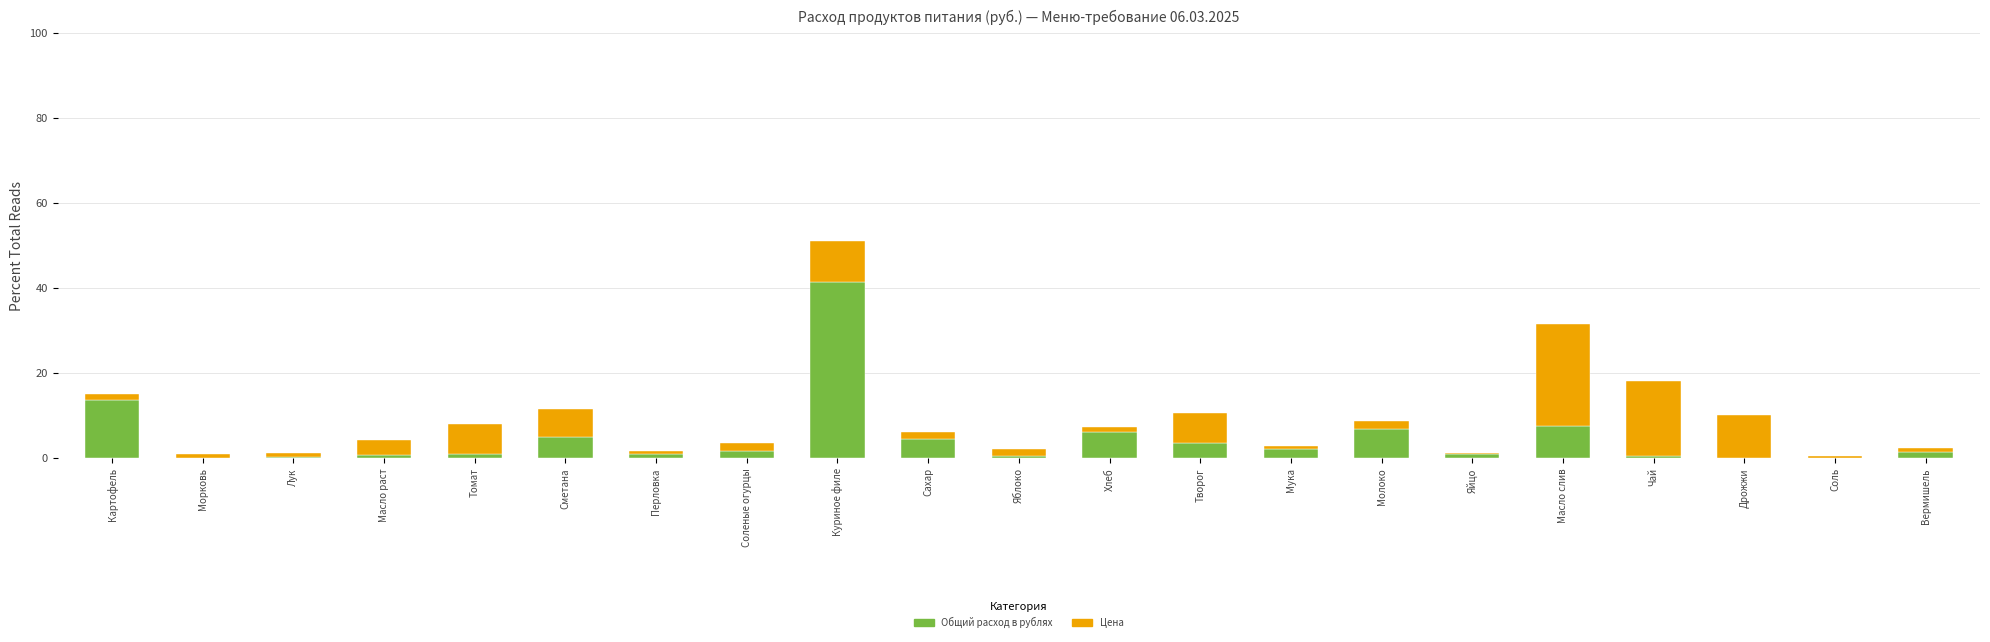

What is the average value of the Общий расход в рублях series?

4.8